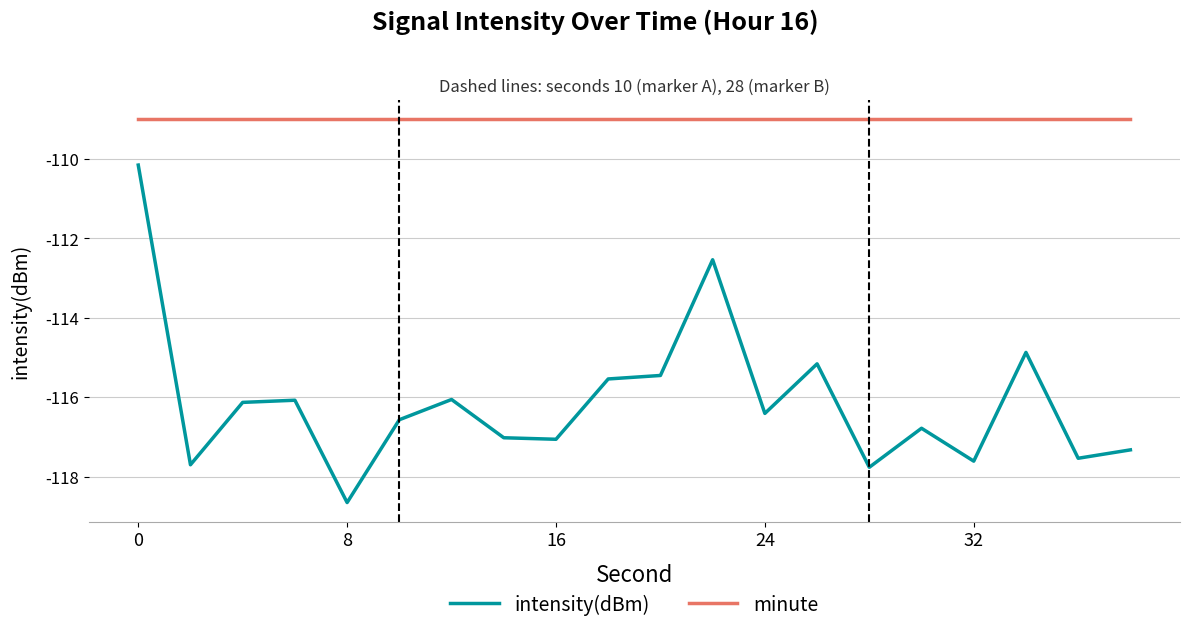

Which series has the largest range (max minus min)?

intensity(dBm)